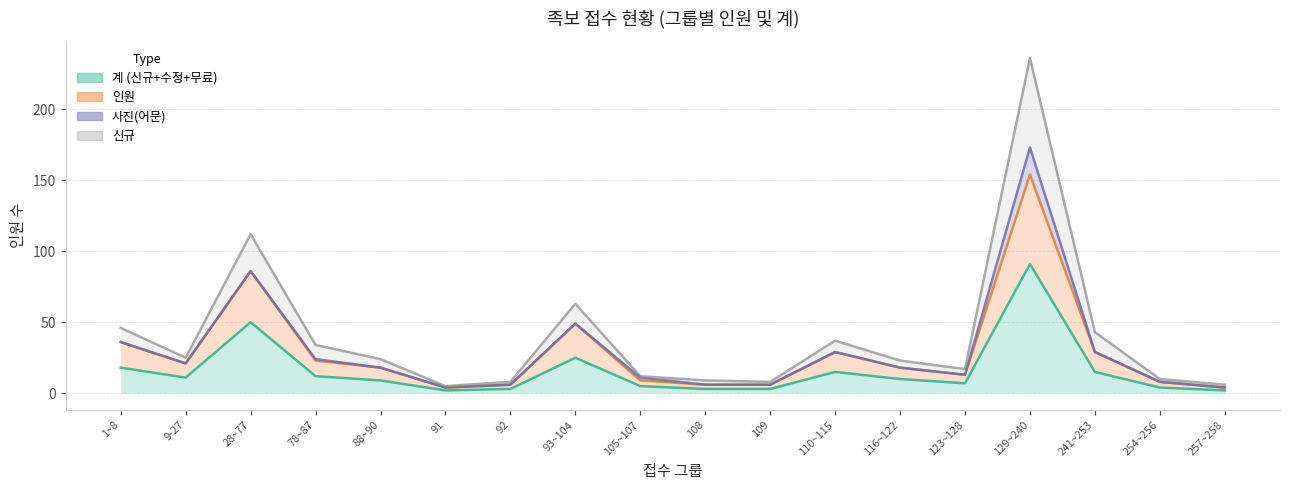

Where is the first local minimum for 인원?

9-27